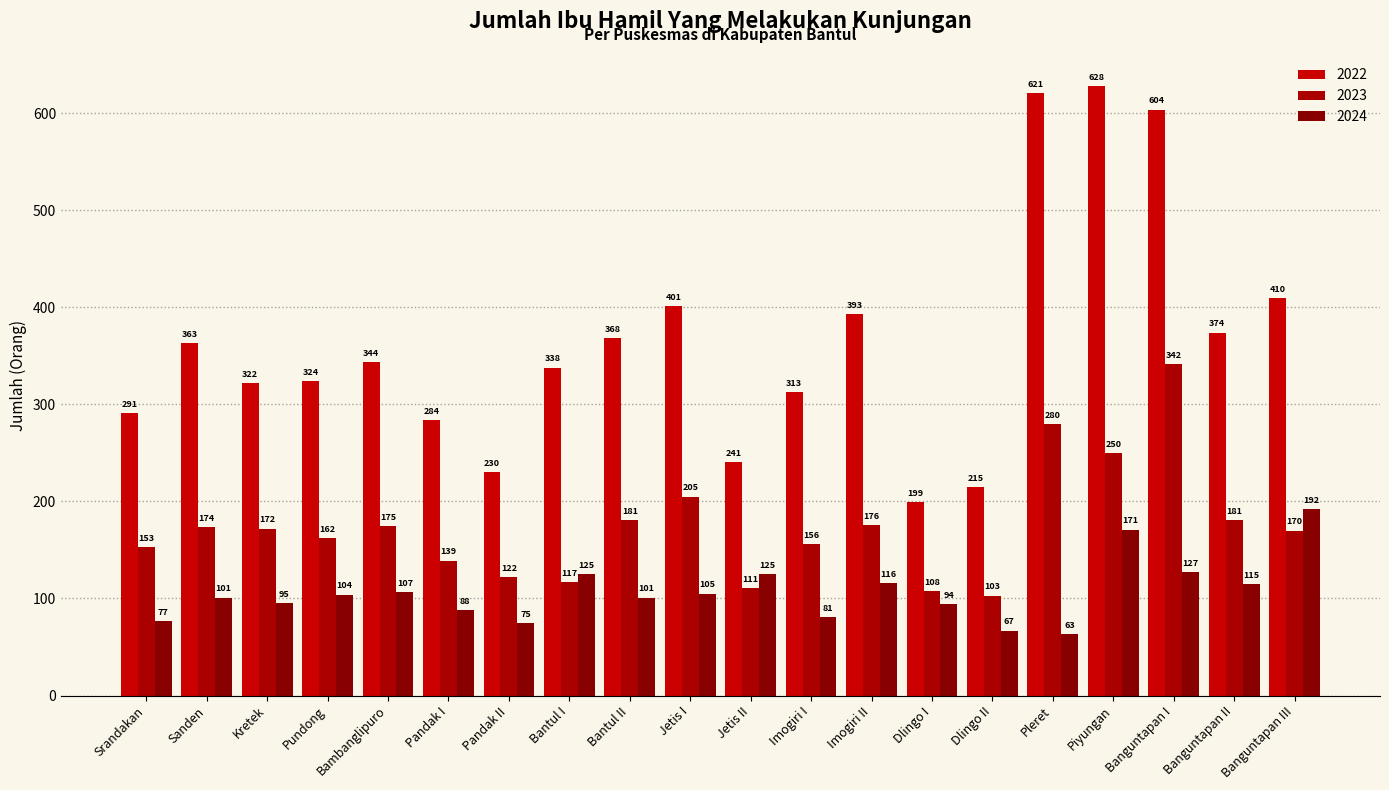

What is the value of the 2024 bar at the 20th from the left?

192